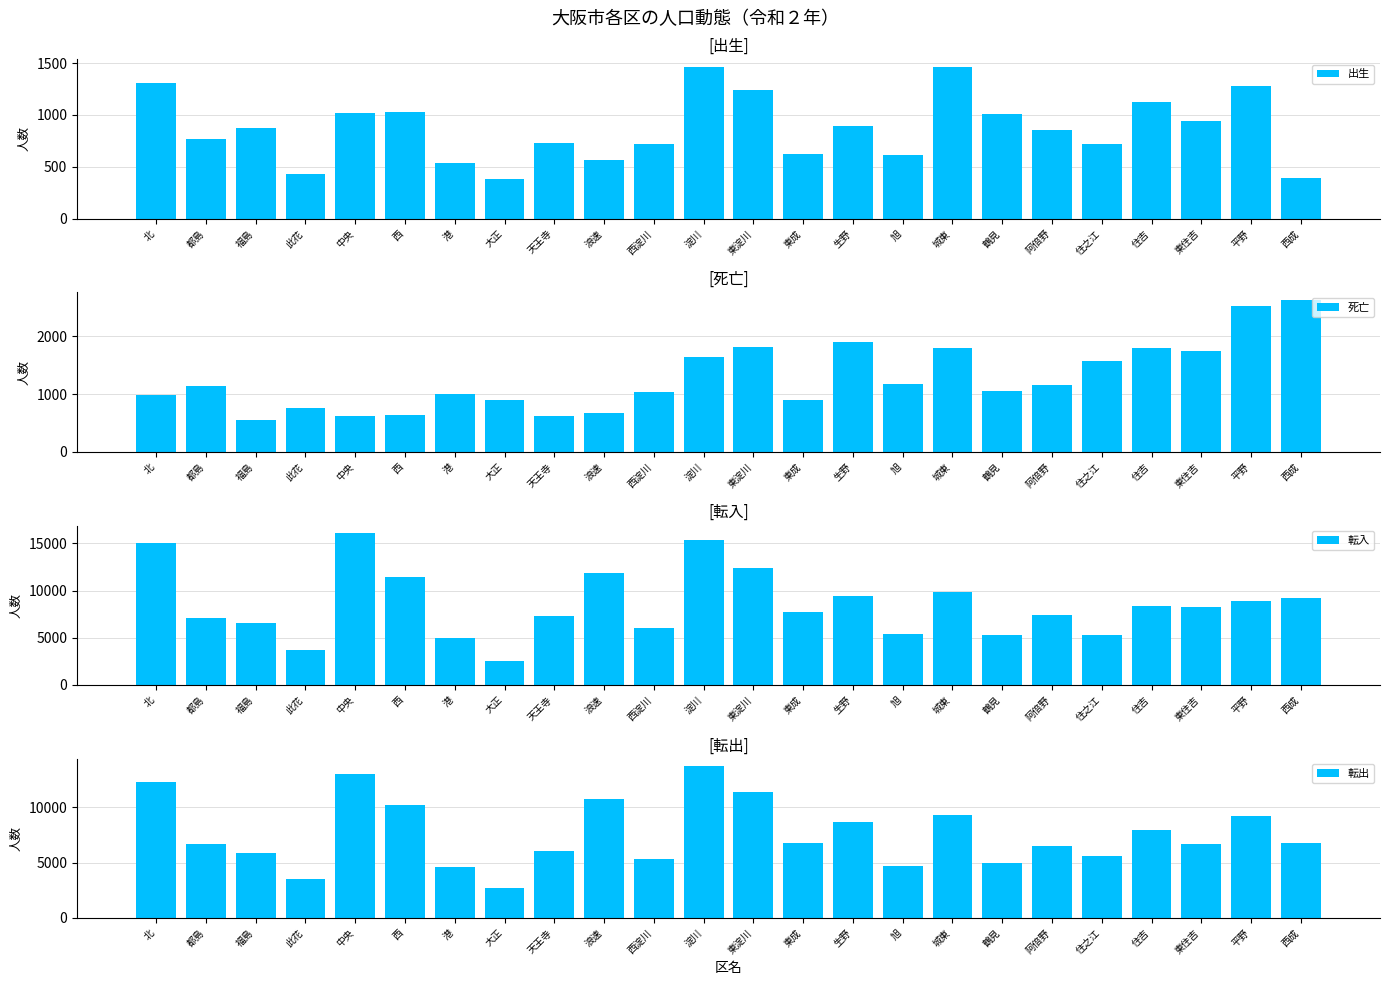

Is it true that 死亡 equals 266 at 東成?

False